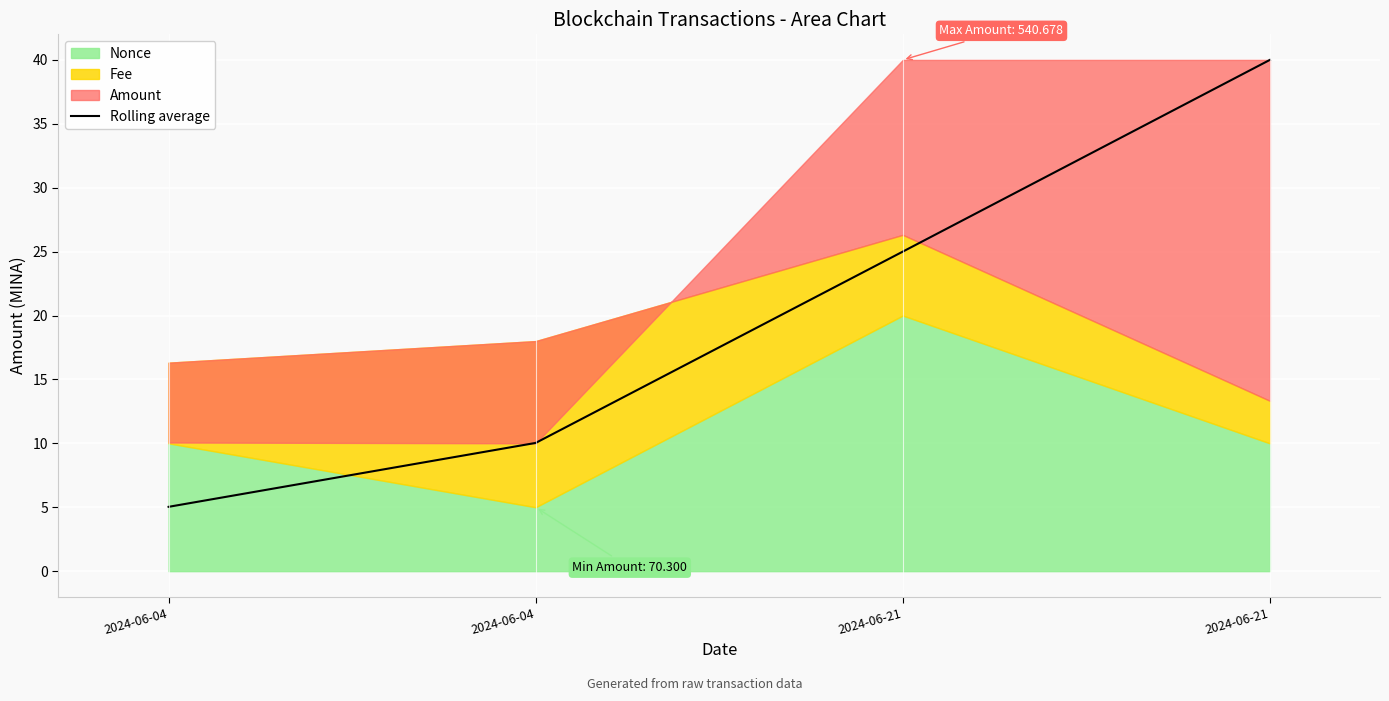

Read the value at 2024-06-04.

10.0